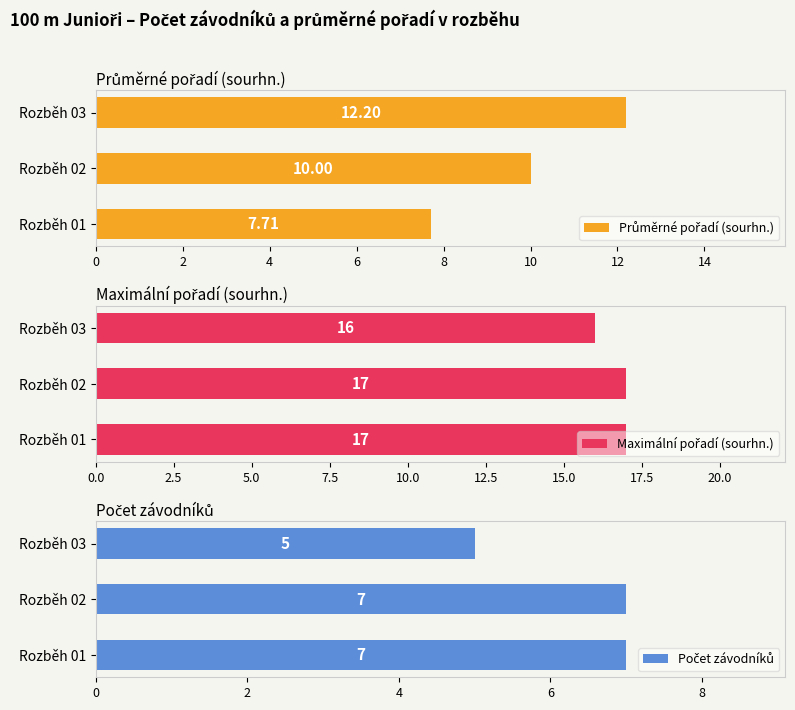

True or false: Průměrné pořadí (sourhn.) has a value of 7.7 at Rozběh 01.

True